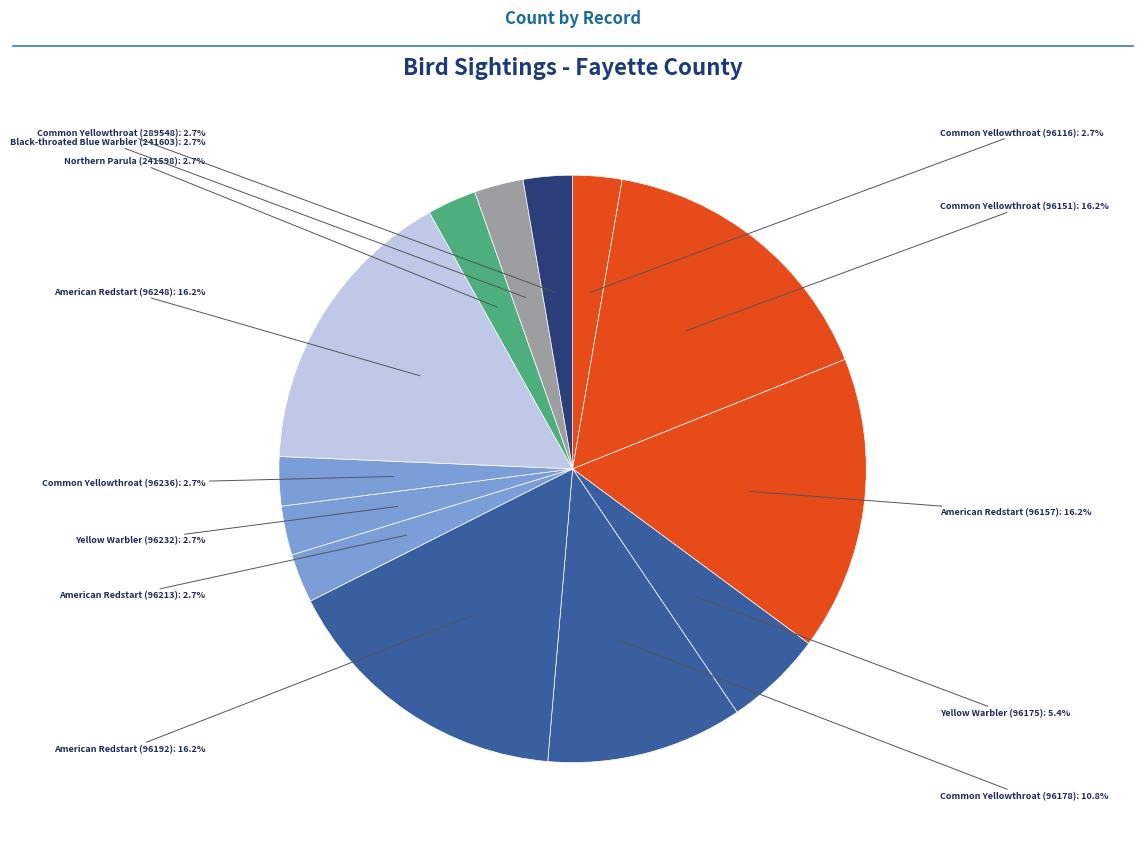

Count the number of slices in the pie.

13